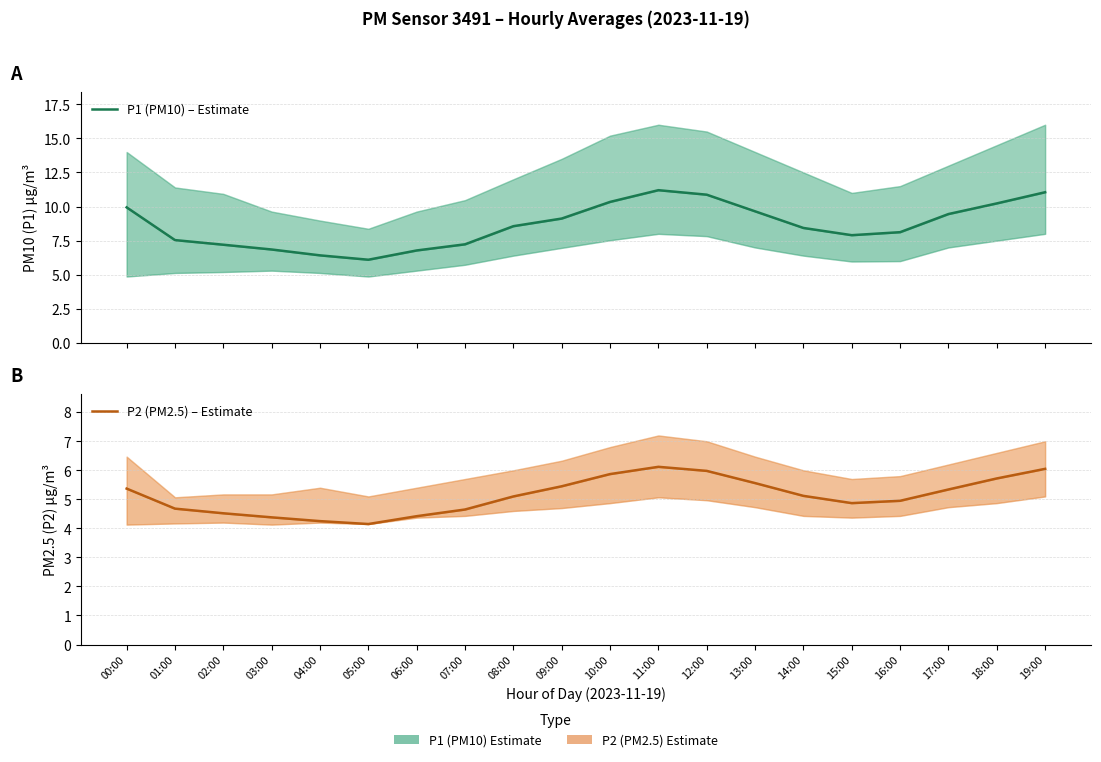

What is the smallest value displayed?

4.2